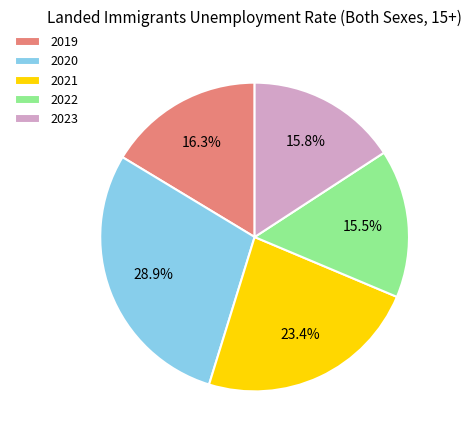

To the nearest percent, what percentage of the pie is 2019?

16%